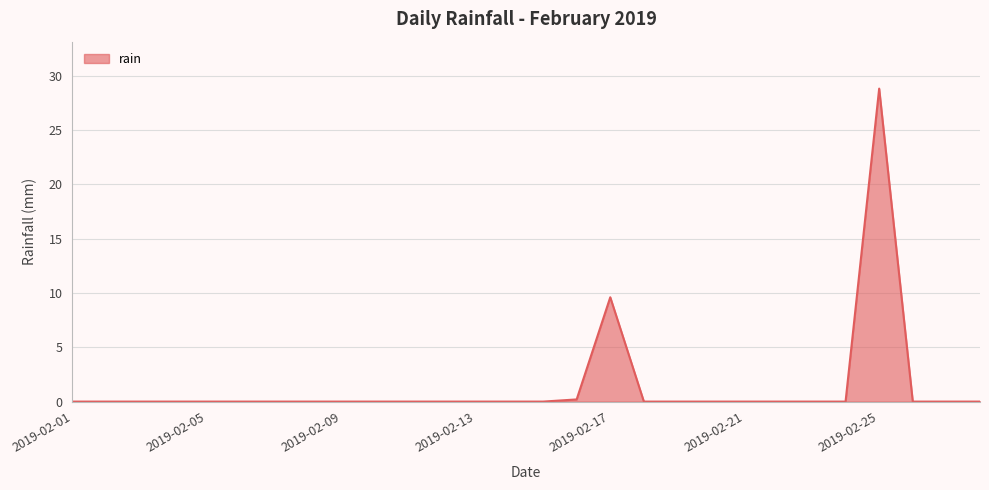

What is the difference between the maximum and minimum values?

28.8